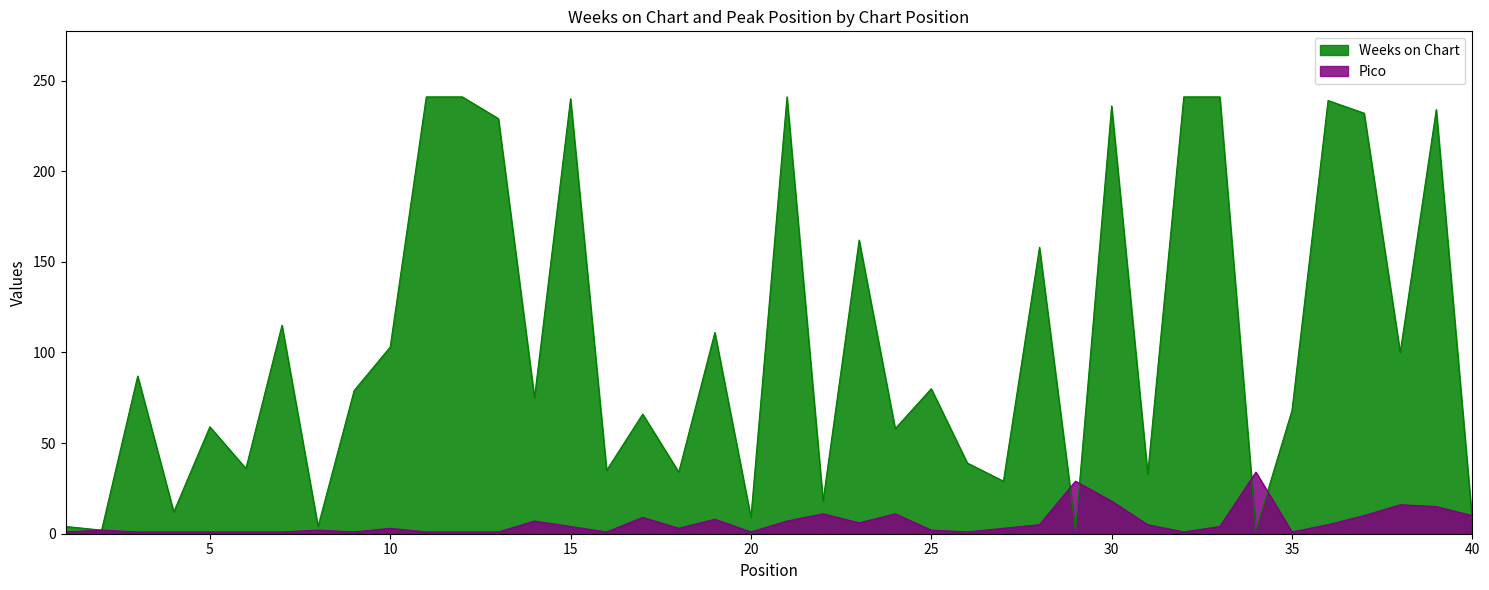

What is the difference between the Weeks on Chart values at 28 and 34?

156